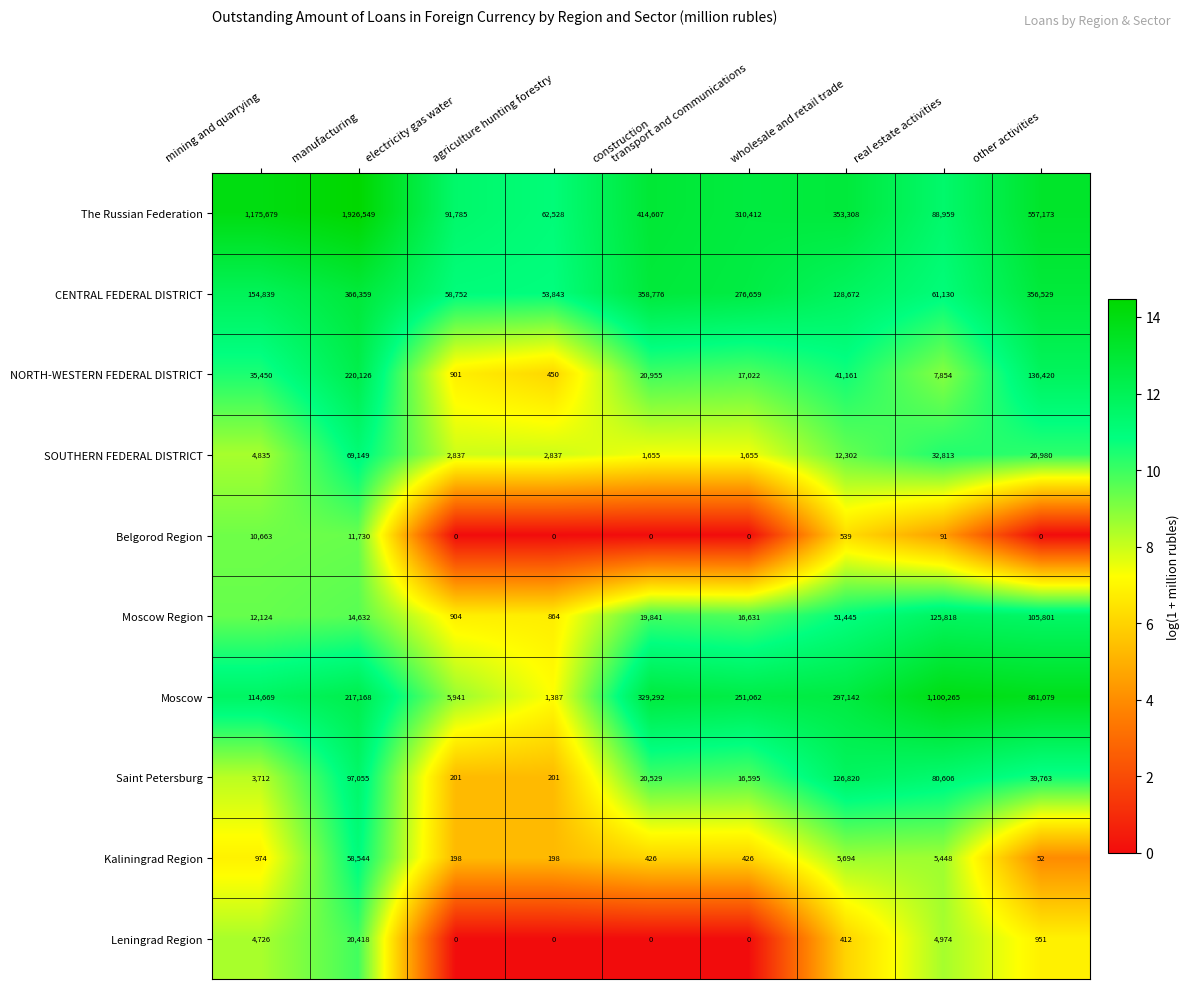

Rank the series at manufacturing from highest to lowest value.

The Russian Federation, CENTRAL FEDERAL DISTRICT, NORTH-WESTERN FEDERAL DISTRICT, Moscow, Saint Petersburg, SOUTHERN FEDERAL DISTRICT, Kaliningrad Region, Leningrad Region, Moscow Region, Belgorod Region